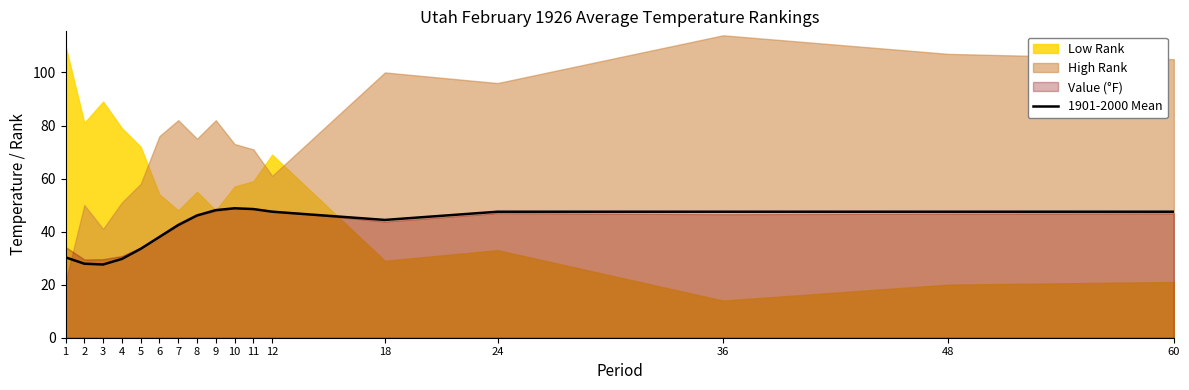

What is the sum of all values?

702.9